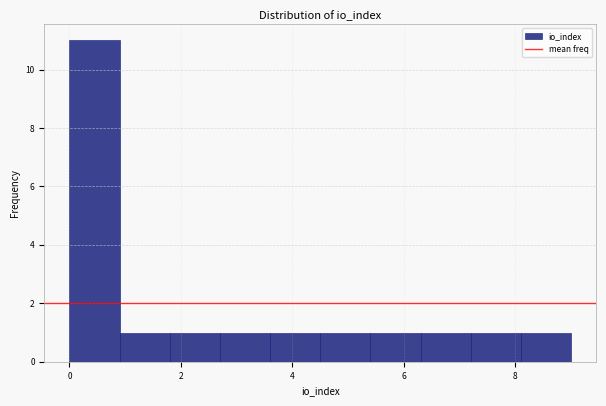

How tall is the bar that spans 0.0 to 0.9 on the x-axis? Neither the bar edges nor the heights are printed on the chart, so give them approximately, as read against the axes.

11